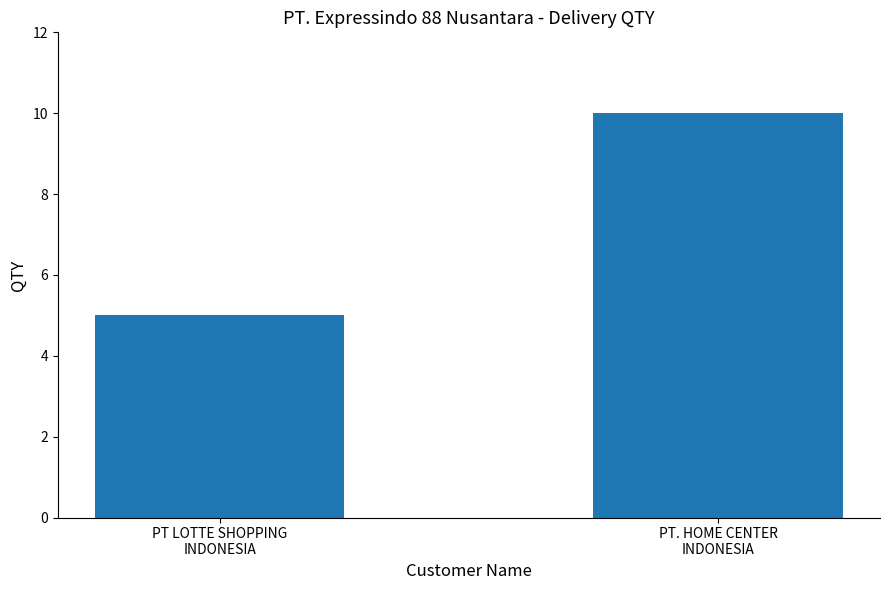

List the labels in order of value, smallest first.

PT LOTTE SHOPPING
INDONESIA, PT. HOME CENTER
INDONESIA